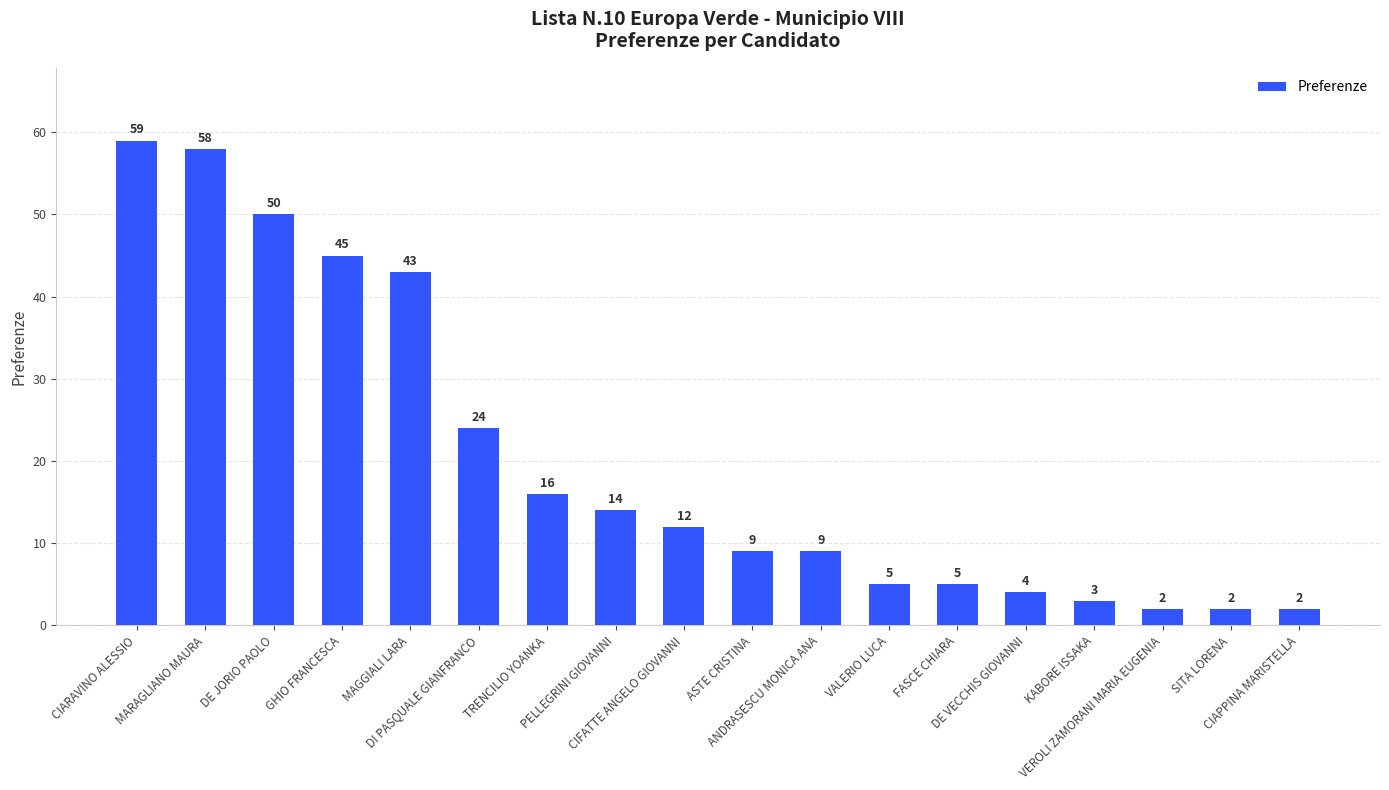

What is the value of the 3rd bar from the left?

50